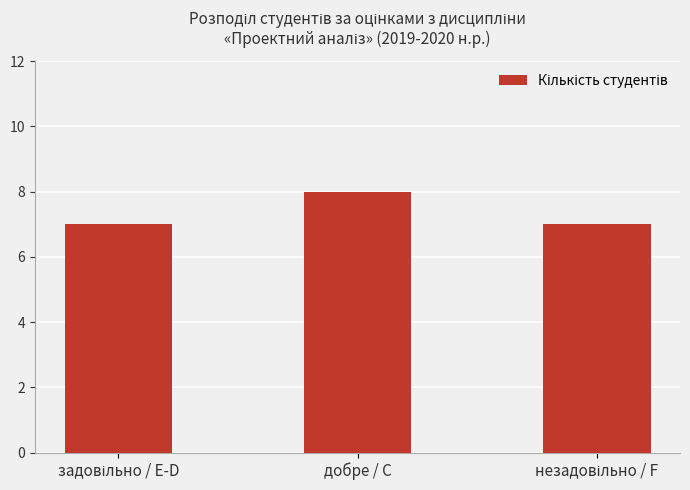

Which category has the highest value across all series?

добре / C